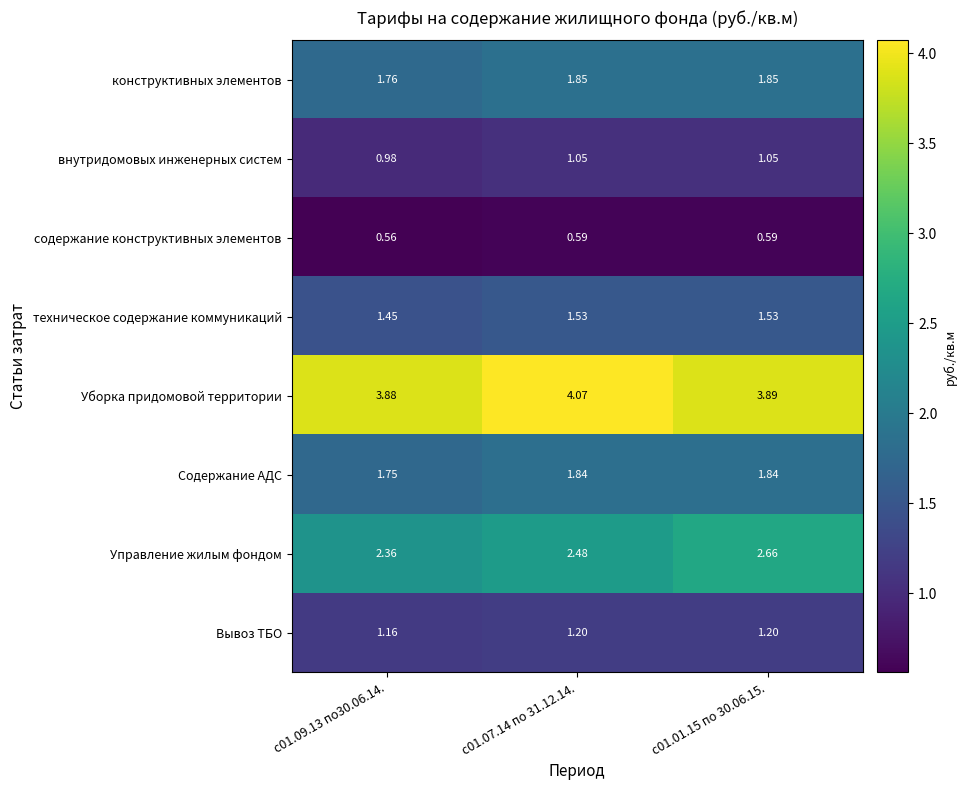

Which series has the largest total across all categories?

Уборка придомовой территории